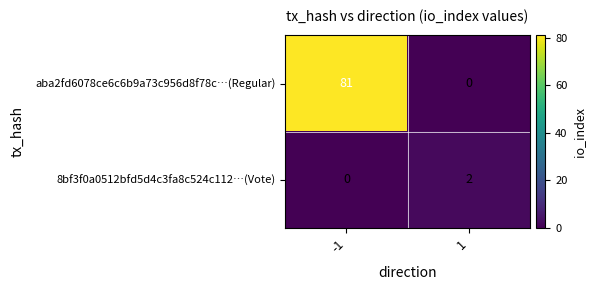

Rank the series by their average value, from highest to lowest.

aba2fd6078ce6c6b9a73c956d8f78c…(Regular), 8bf3f0a0512bfd5d4c3fa8c524c112…(Vote)